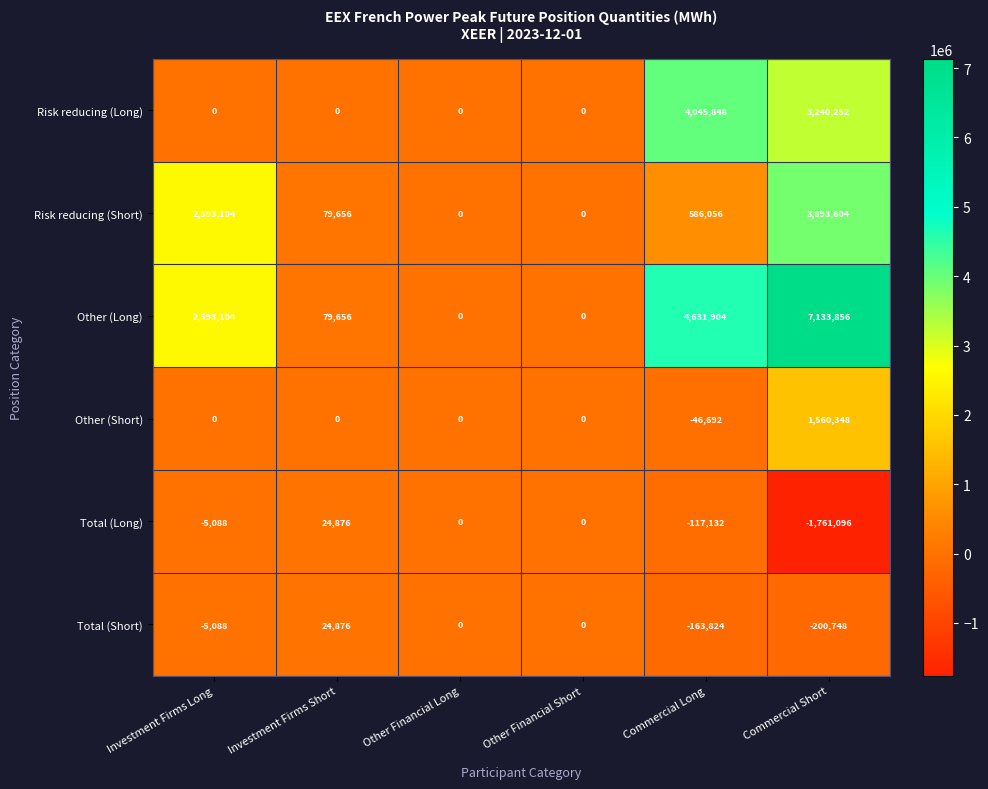

What is the spread (max minus min) of values at Commercial Short?

8894952